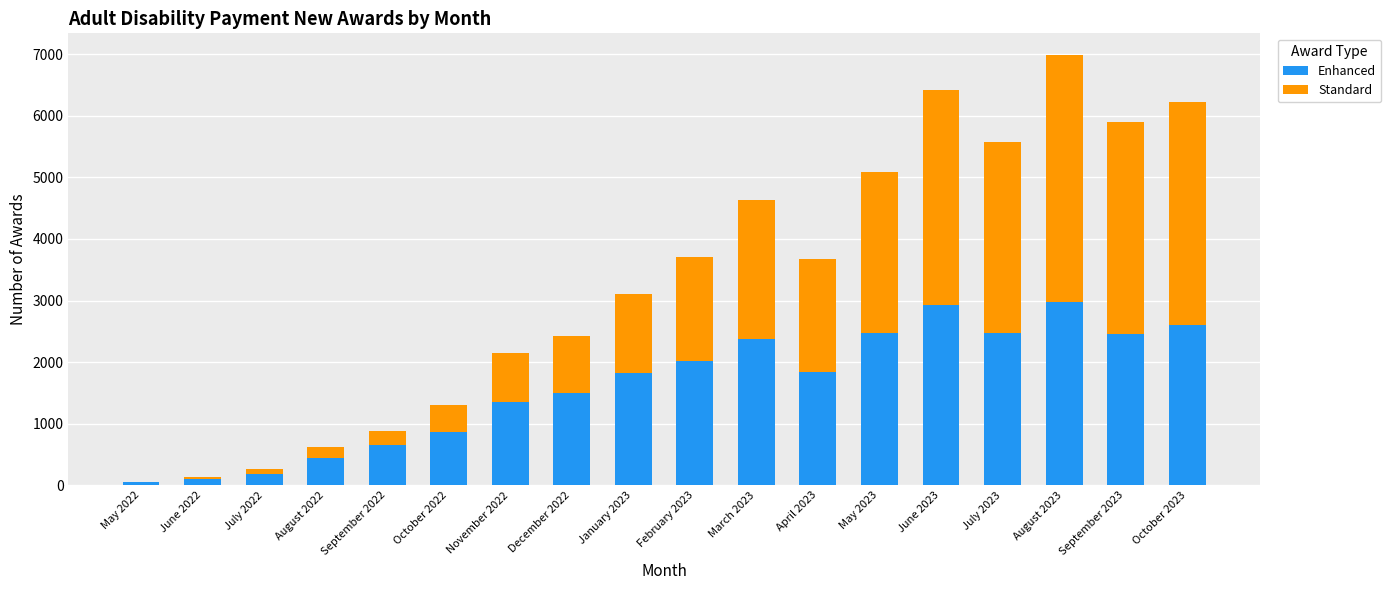

What are all the series names shown in the legend?

Enhanced, Standard